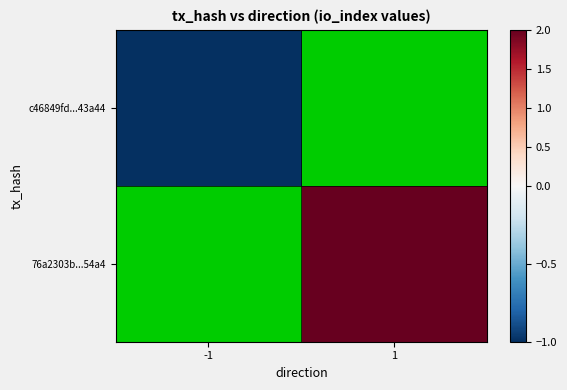

At 1, list the series in order from largest to smallest.

c46849fd...43a44, 76a2303b...54a4